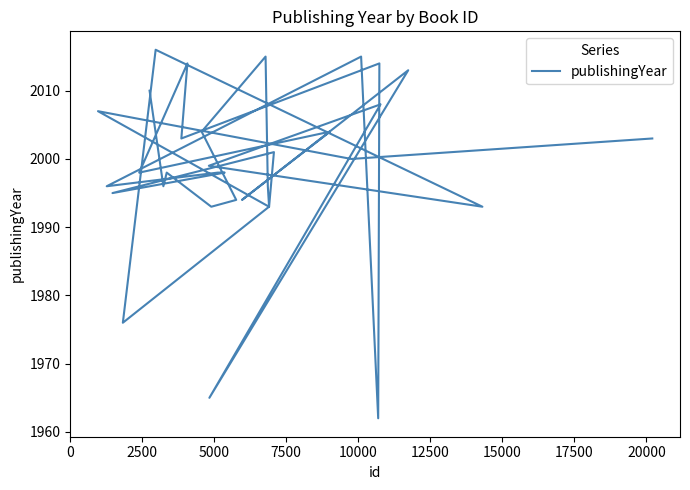

What is the difference between the maximum and minimum values?

54